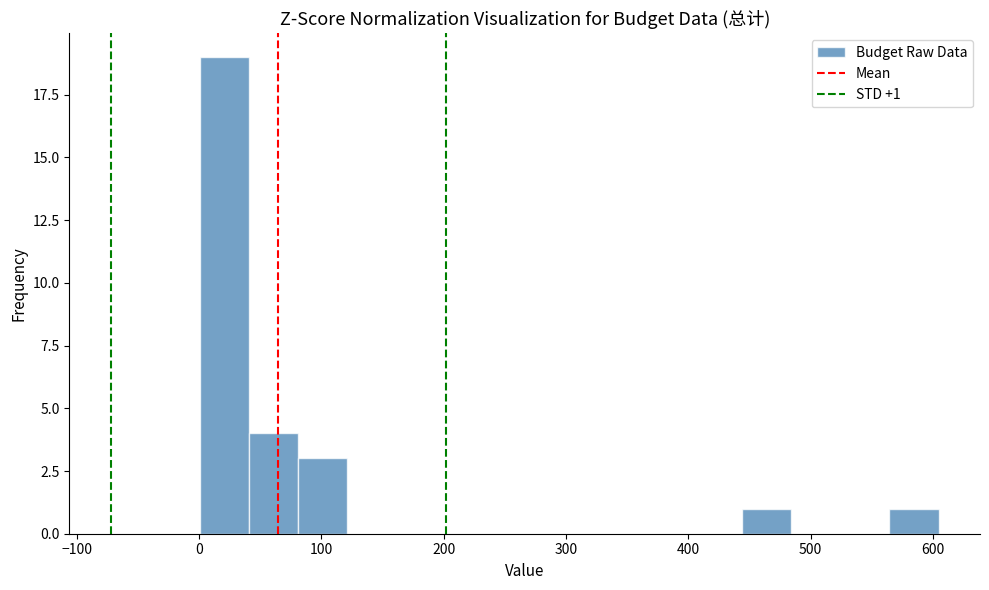

Which range on the x-axis has the tallest bar?

0 to 40